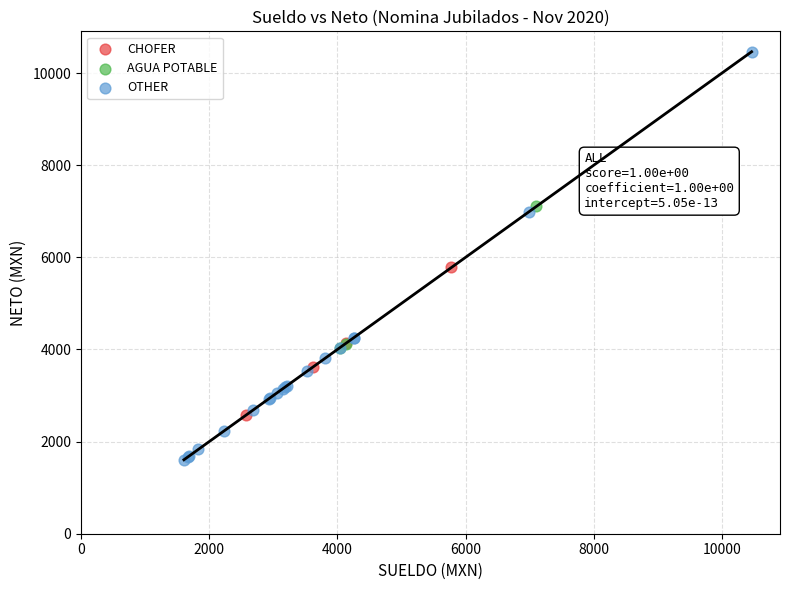

Which series reaches the minimum Y coordinate?

OTHER